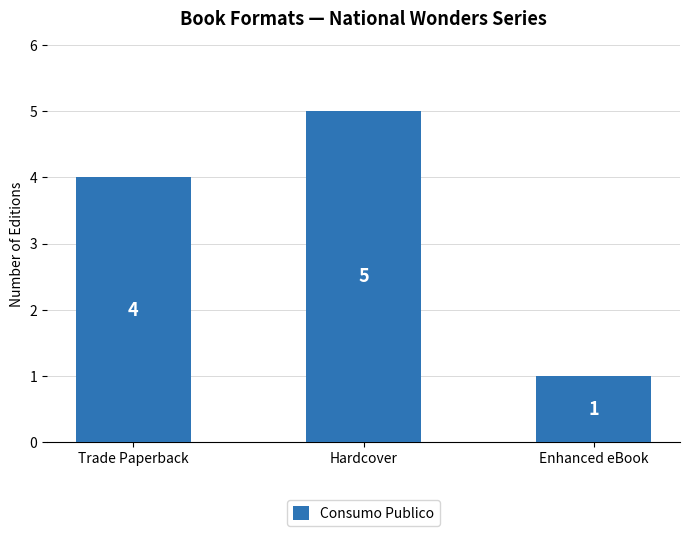

List the labels in order of value, largest first.

Hardcover, Trade Paperback, Enhanced eBook